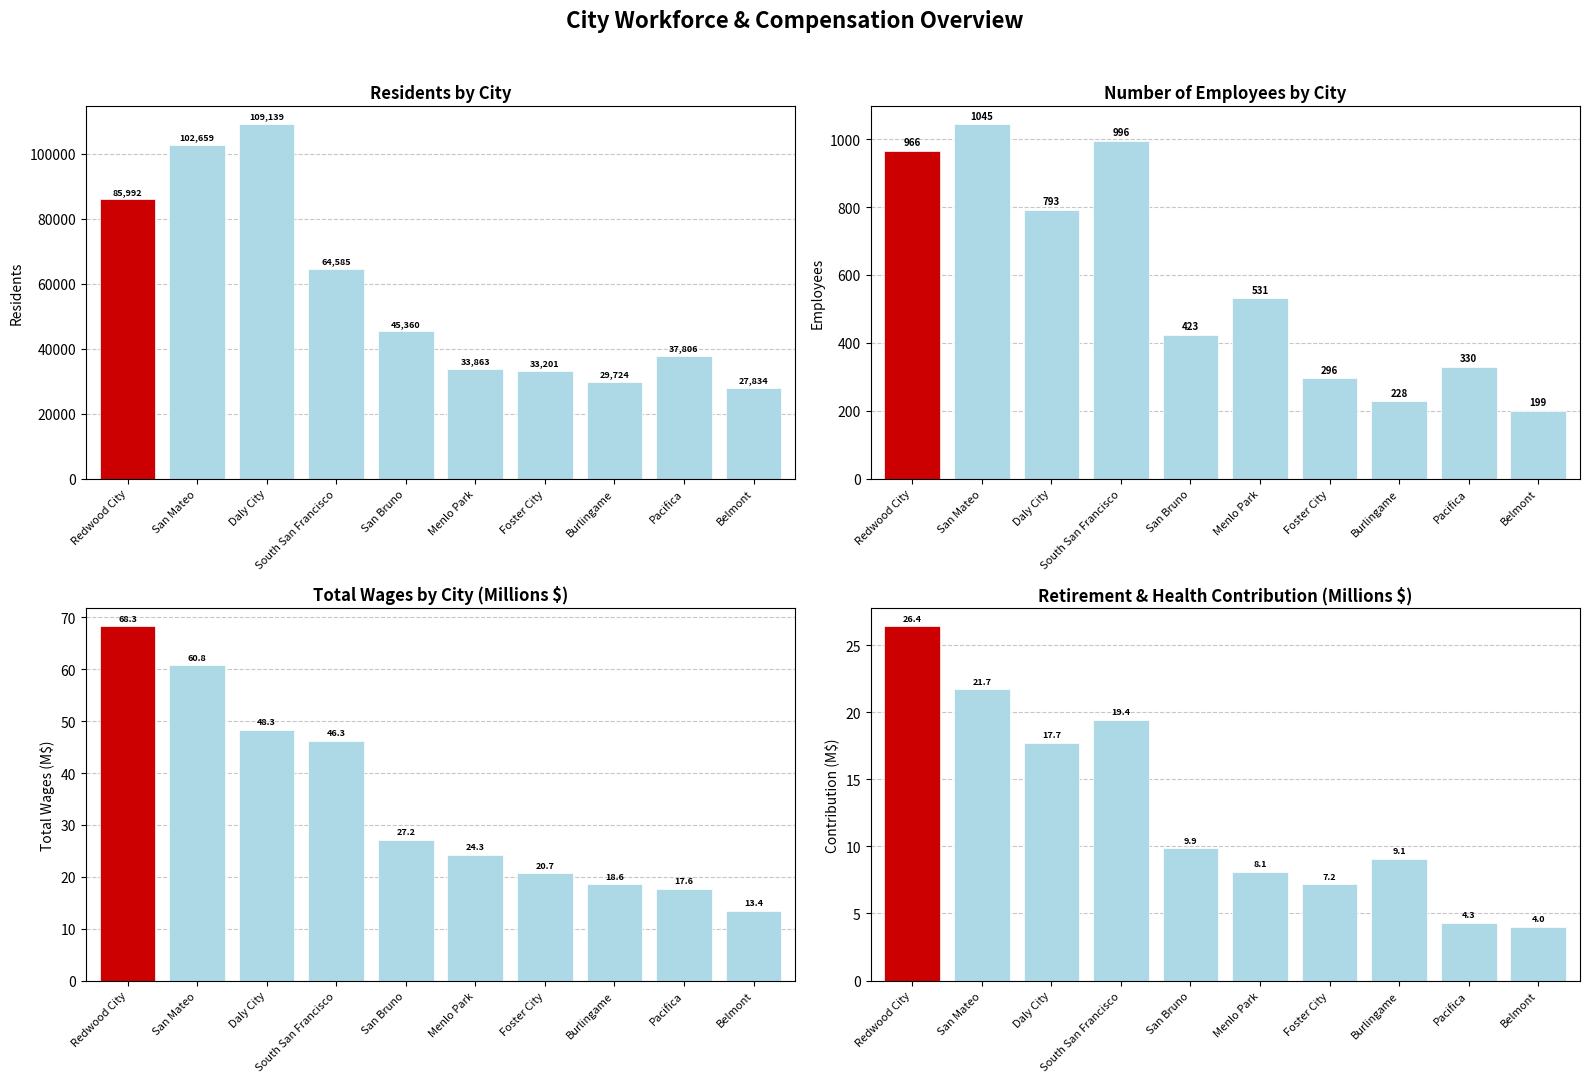

Is the value of Total Wages at Pacifica greater than the value of Residents at Redwood City?

No